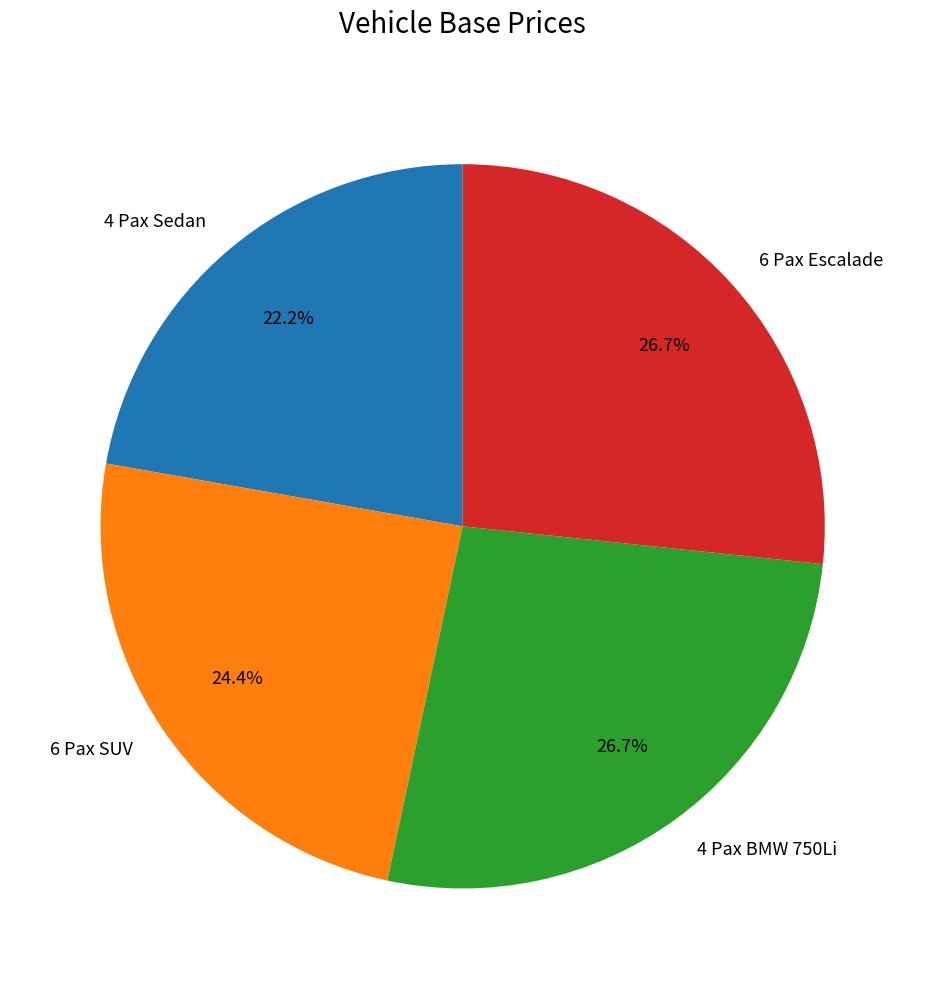

Which has a higher value, 4 Pax Sedan or 6 Pax SUV?

6 Pax SUV